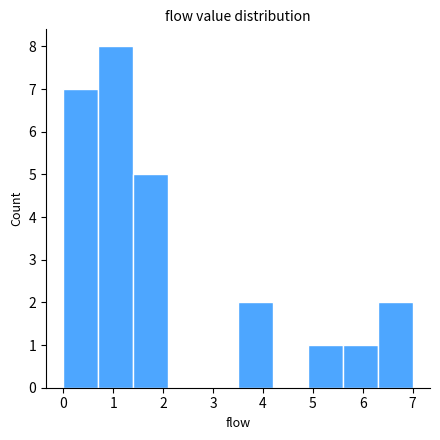

What is the height of the bar covering 1.4 to 2.1 on the x-axis? The values are not printed on the chart, so give them approximately, as read against the axis.

5